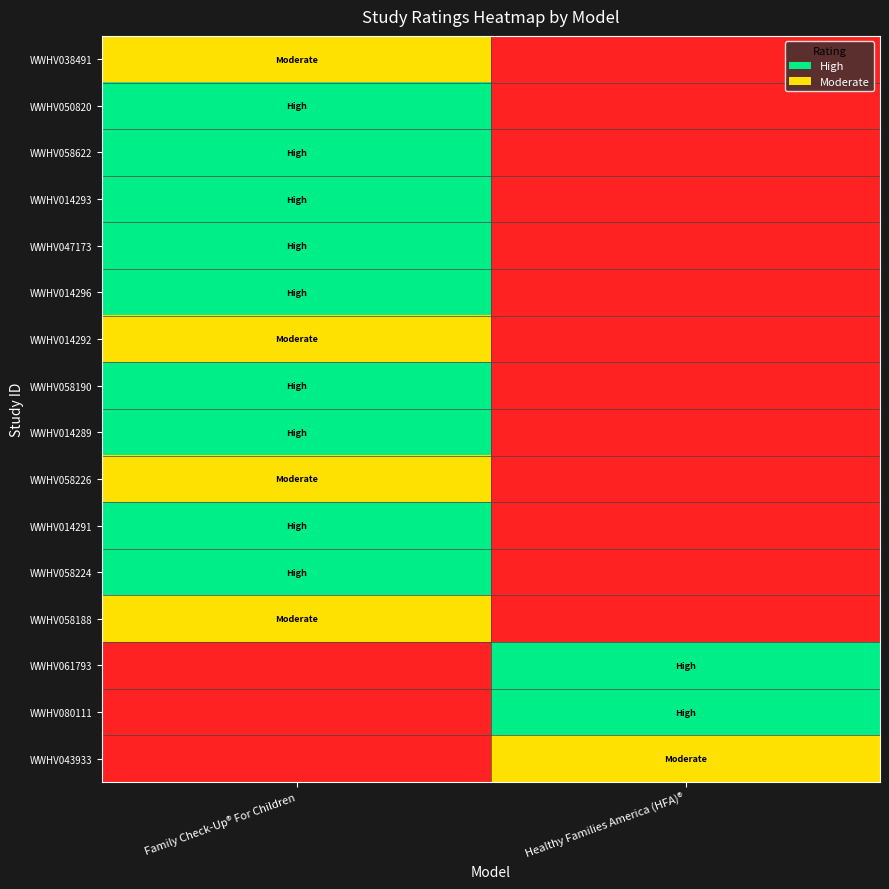

What is the spread (max minus min) of values at Healthy Families America (HFA)®?

1.0